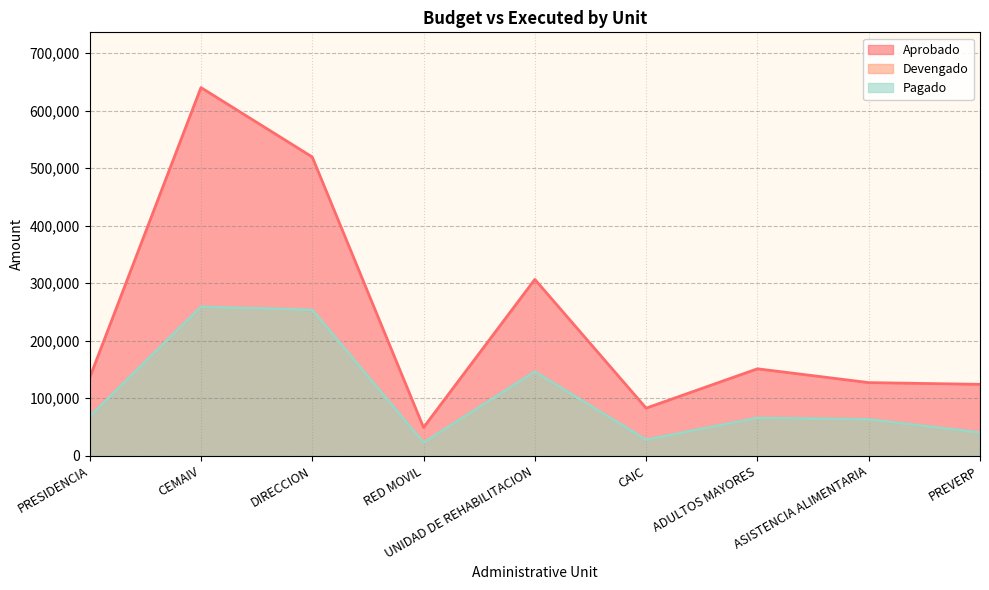

What position from the left is UNIDAD DE REHABILITACION?

5